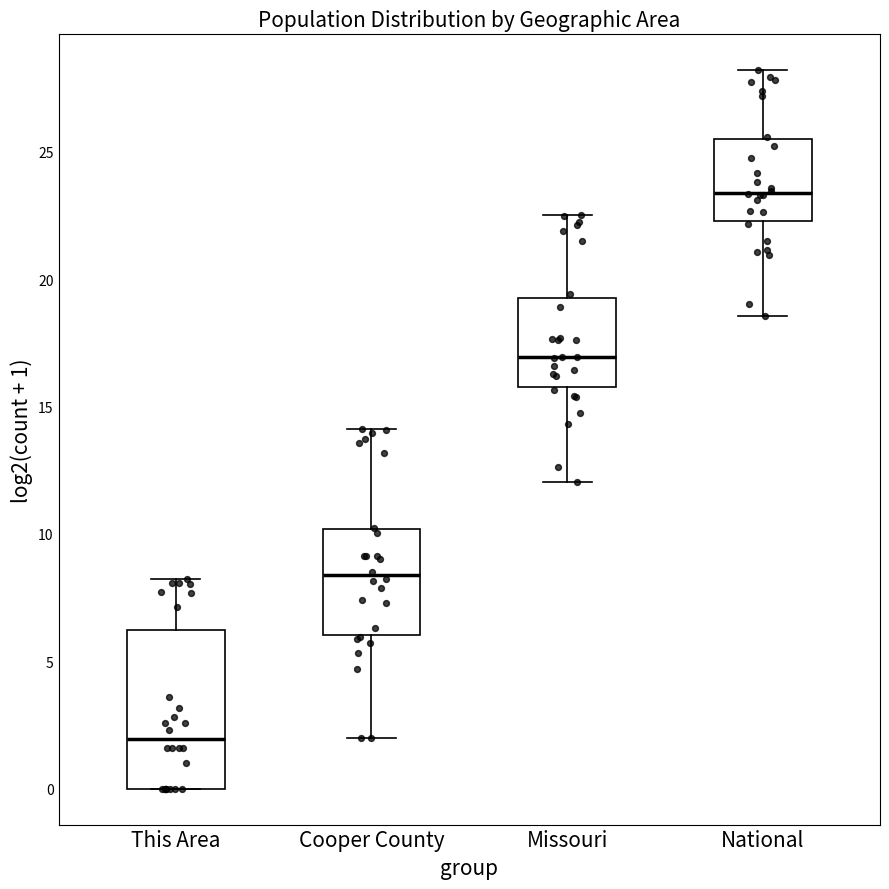

Which box's median line is the lowest?

This Area